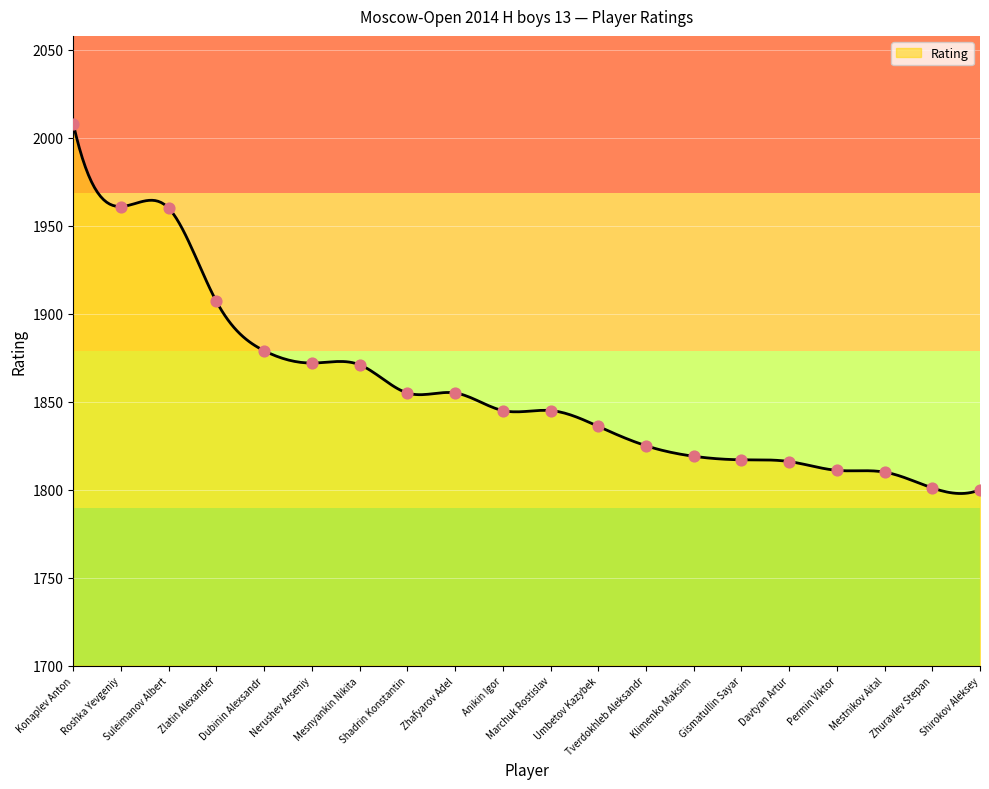

Approximately how many times larger is the value at Zhafyarov Adel compared to Nerushev Arseniy?

1.0